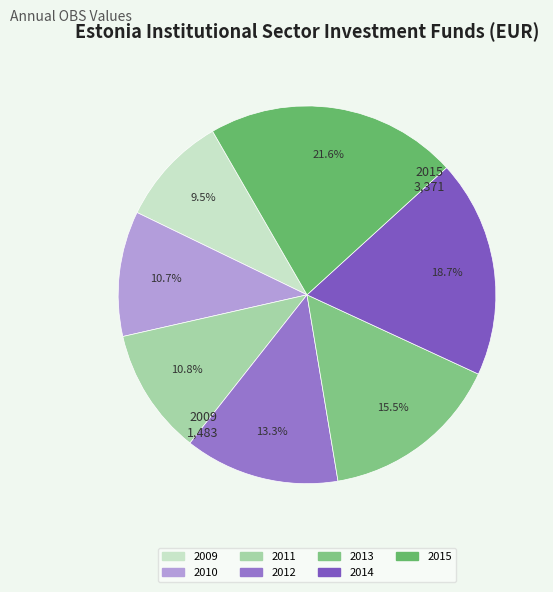

How many slices are in this pie chart?

7